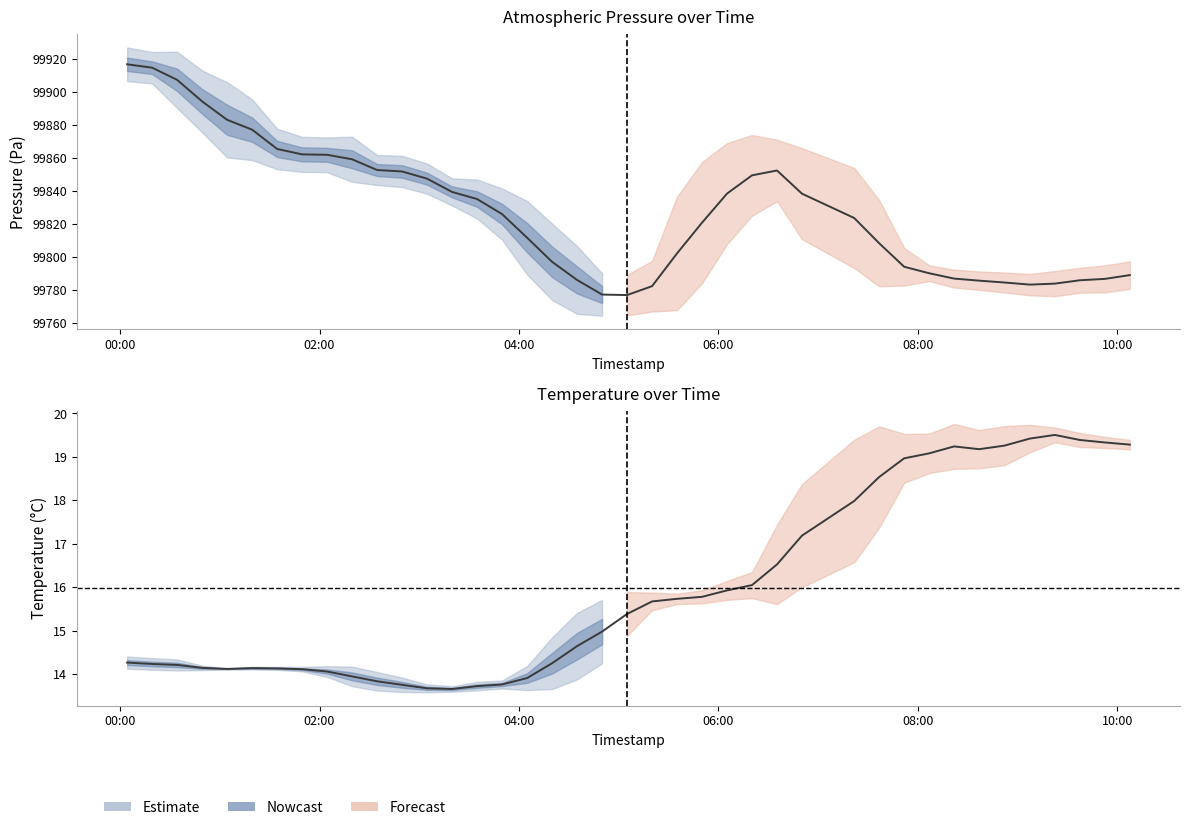

How many interior local peaks (higher than both neighbors) does the data have?

3